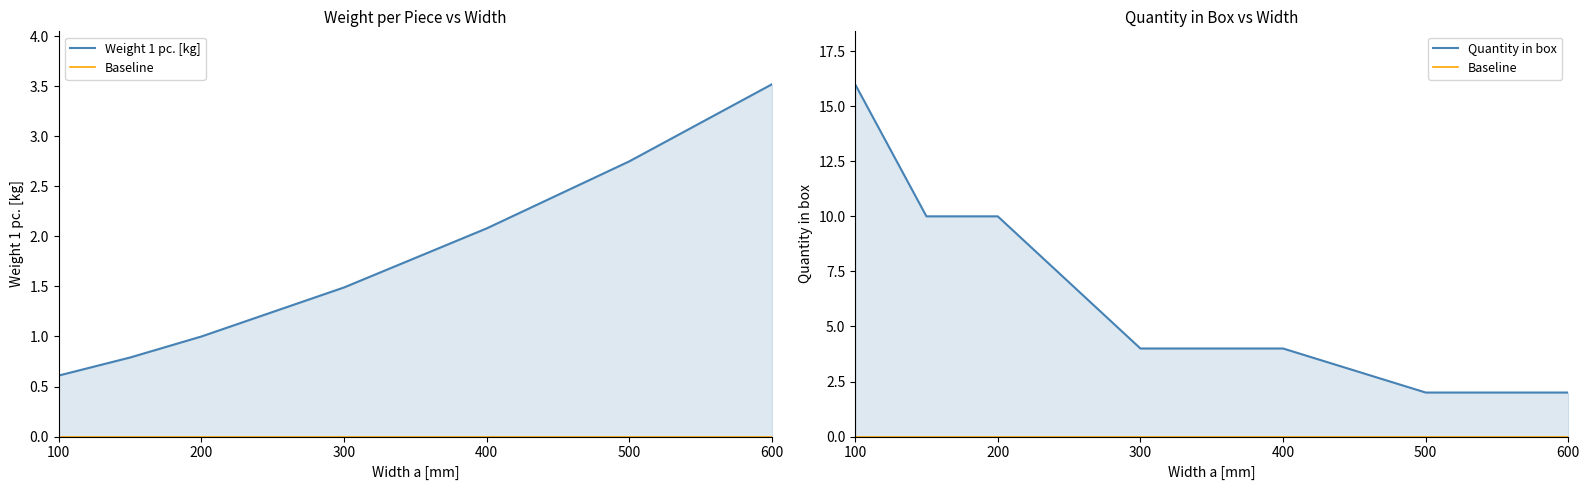

Is it true that Weight 1 pc. [kg] equals 3.5 at 600?

True